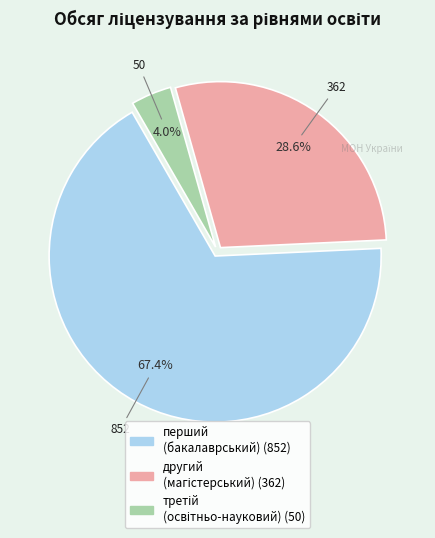

Is there a majority slice in this chart?

Yes